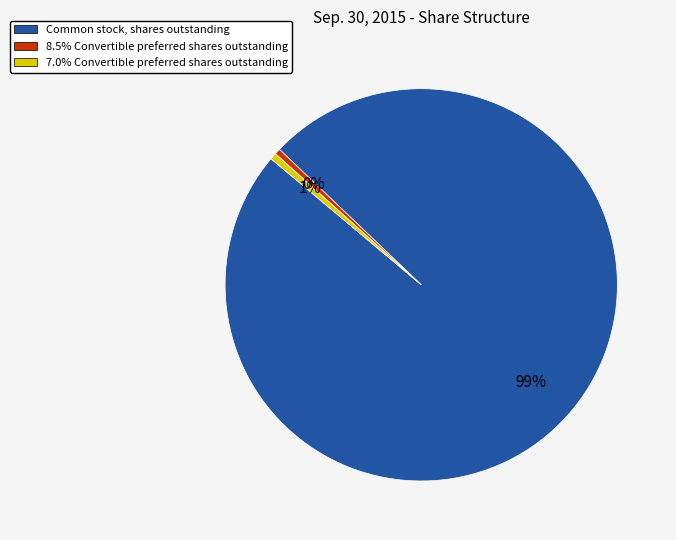

Between 8.5% Convertible preferred shares outstanding and Common stock, shares outstanding, which is larger?

Common stock, shares outstanding